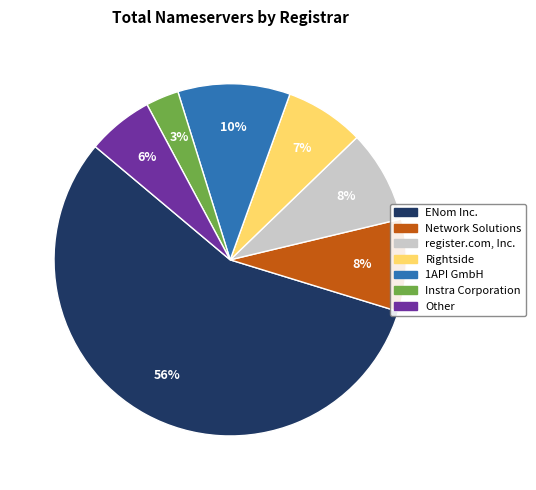

To the nearest percent, what is the average slice percentage?

14%